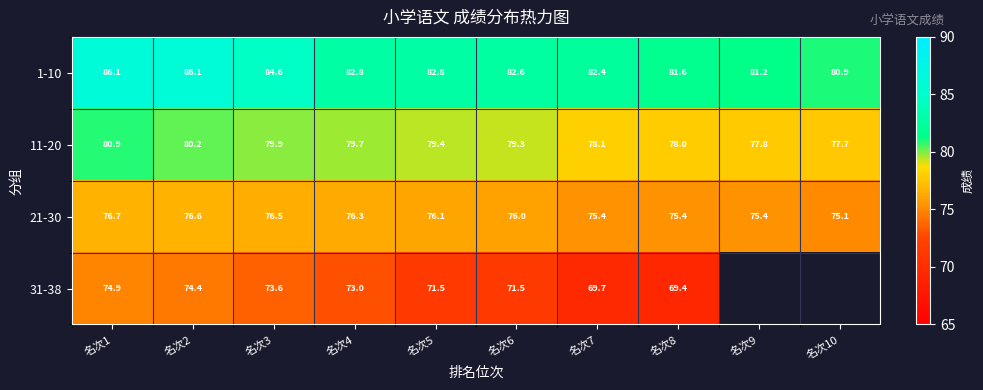

Rank the series at 名次4 from lowest to highest value.

31-38, 21-30, 11-20, 1-10